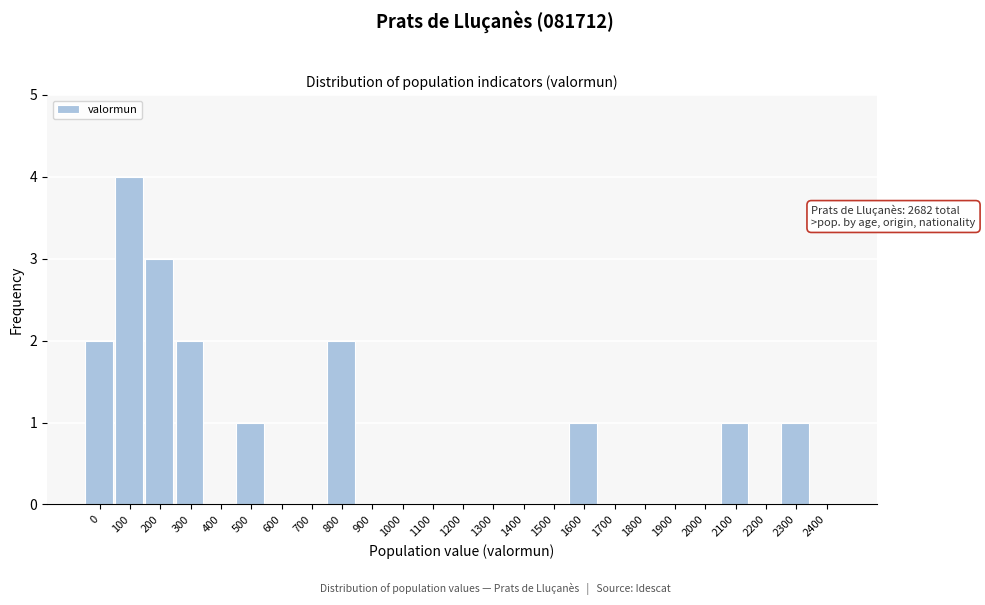

Reading right to left, transcribe all the data shown in this chart.

2400=0	2300=1	2200=0	2100=1	2000=0	1900=0	1800=0	1700=0	1600=1	1500=0	1400=0	1300=0	1200=0	1100=0	1000=0	900=0	800=2	700=0	600=0	500=1	400=0	300=2	200=3	100=4	0=2